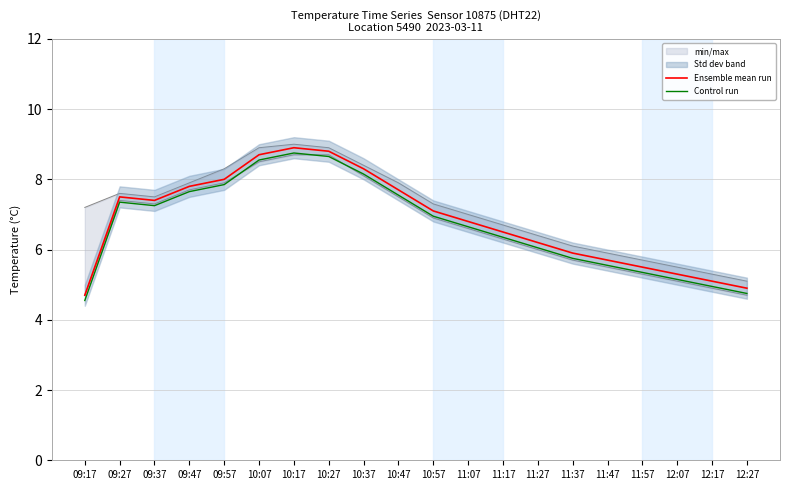

List the series in order of their peak value, lowest first.

Control run, Ensemble mean run